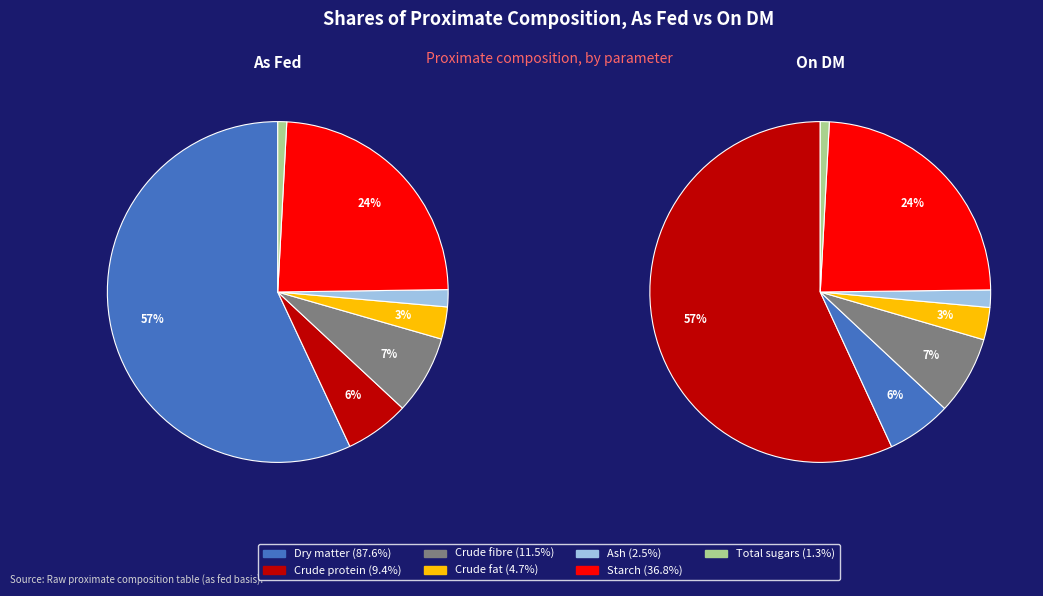

What is the majority slice?

Dry matter